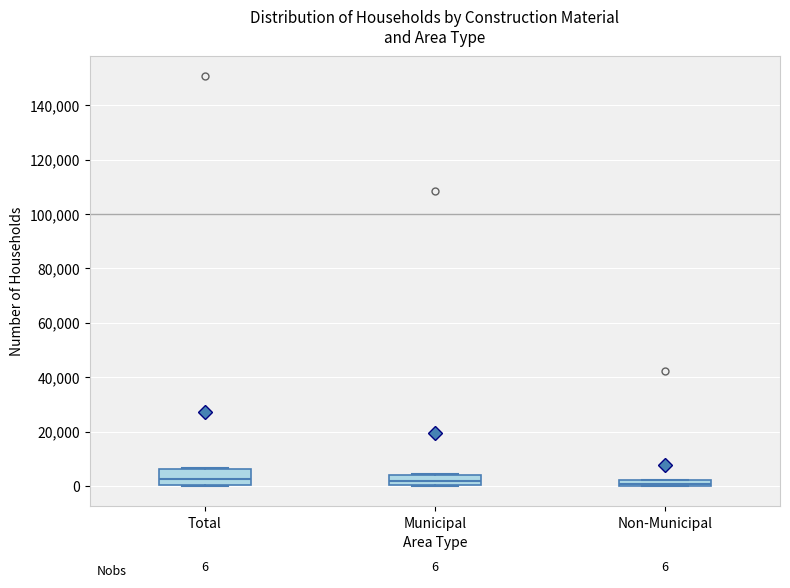

Which box is the tallest, from its lower edge to its upper edge?

Total